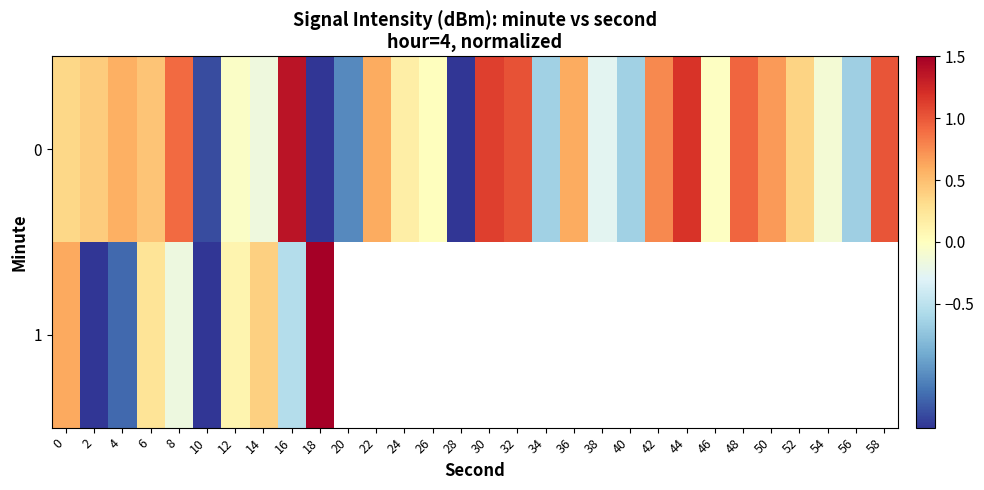

At which category does the chart reach its minimum across all series?

18